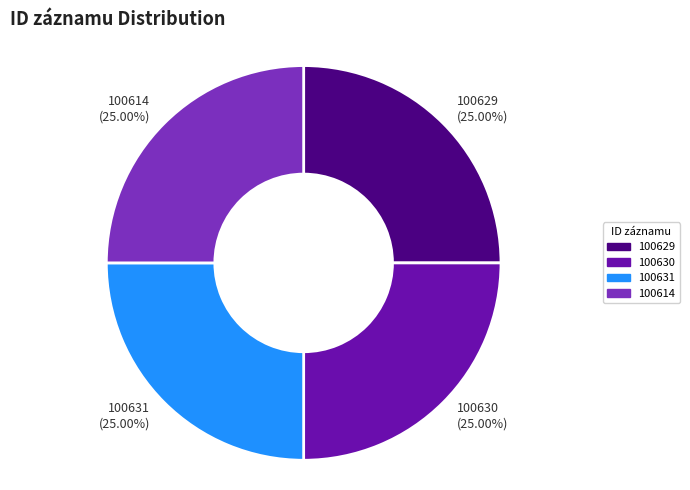

Is there a majority slice in this chart?

No